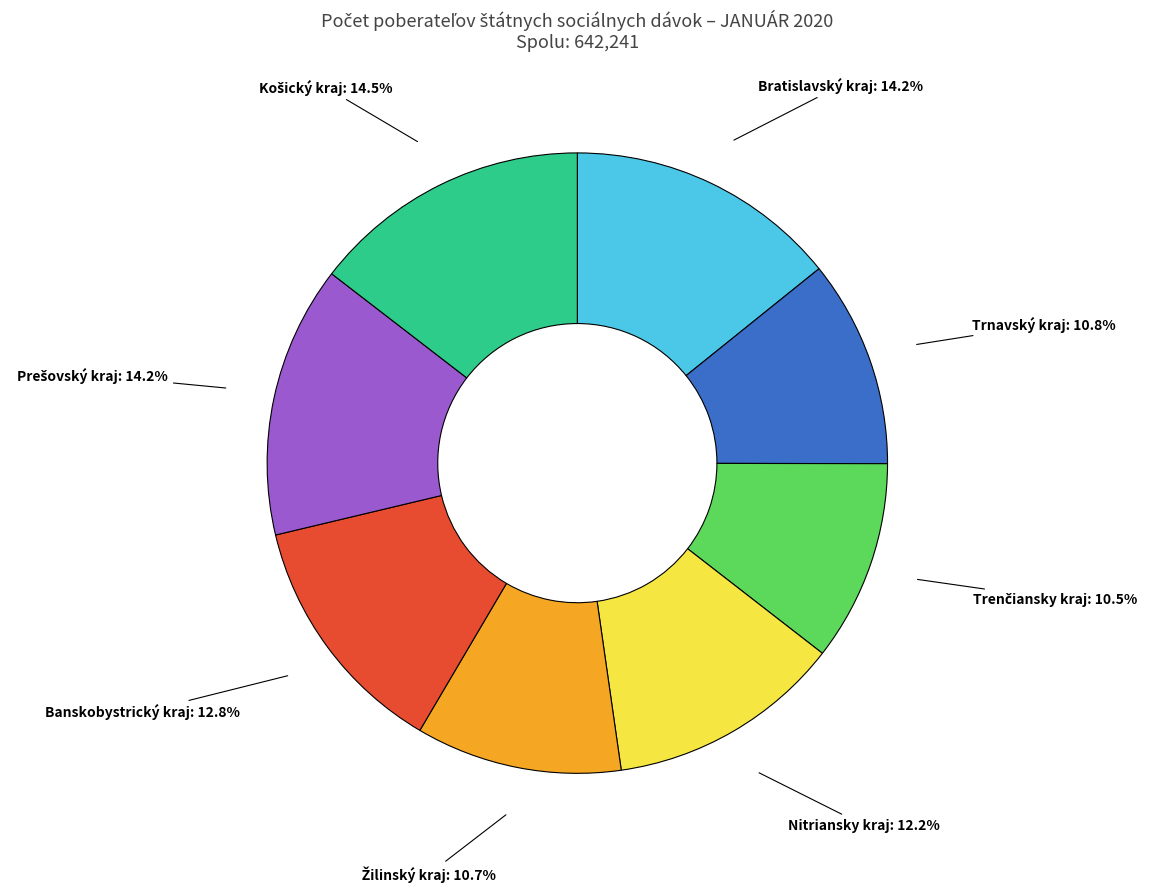

Is there a majority slice in this chart?

No